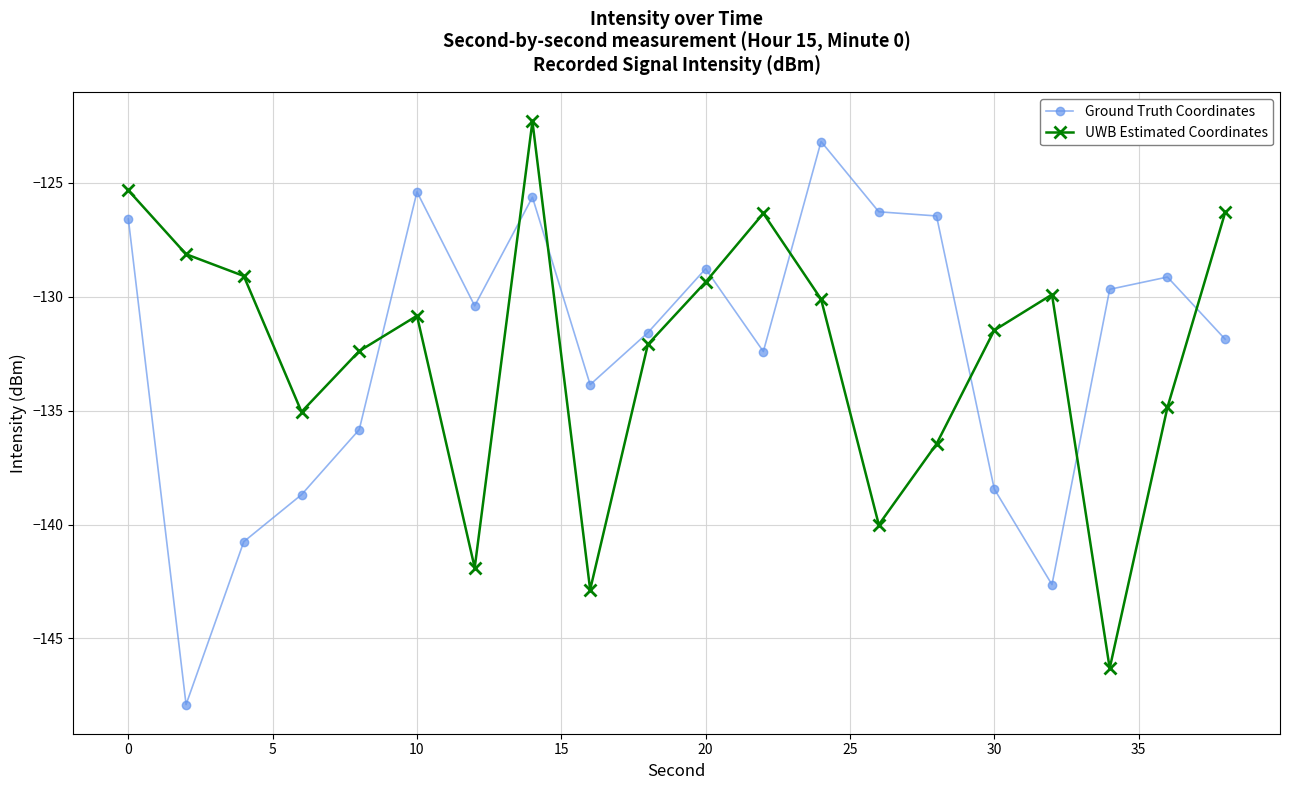

In UWB Estimated Coordinates, how many points are higher than both neighbors (excluding endpoints)?

4